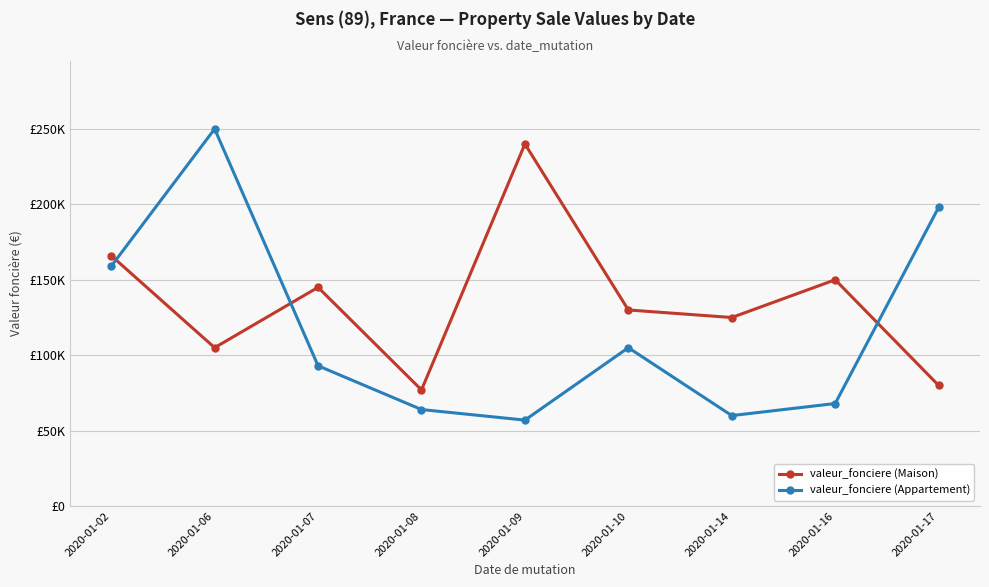

Which series has the widest spread of values?

valeur_fonciere (Appartement)